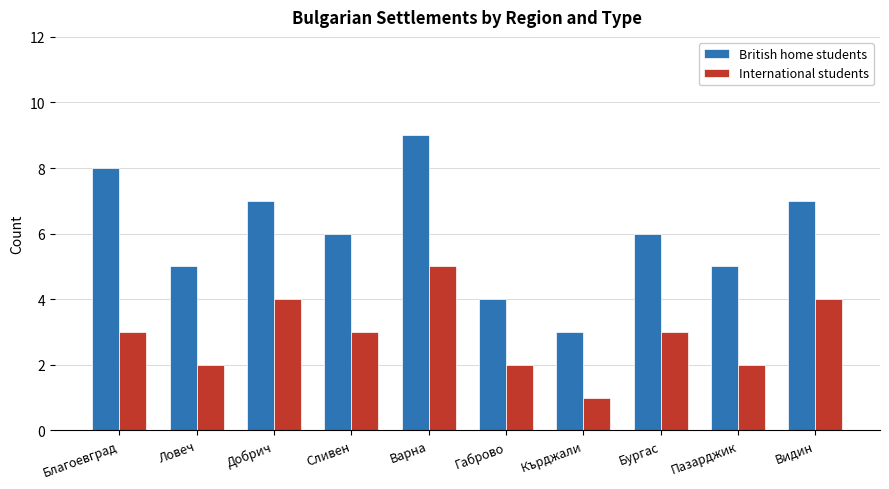

What is the greatest value displayed?

9